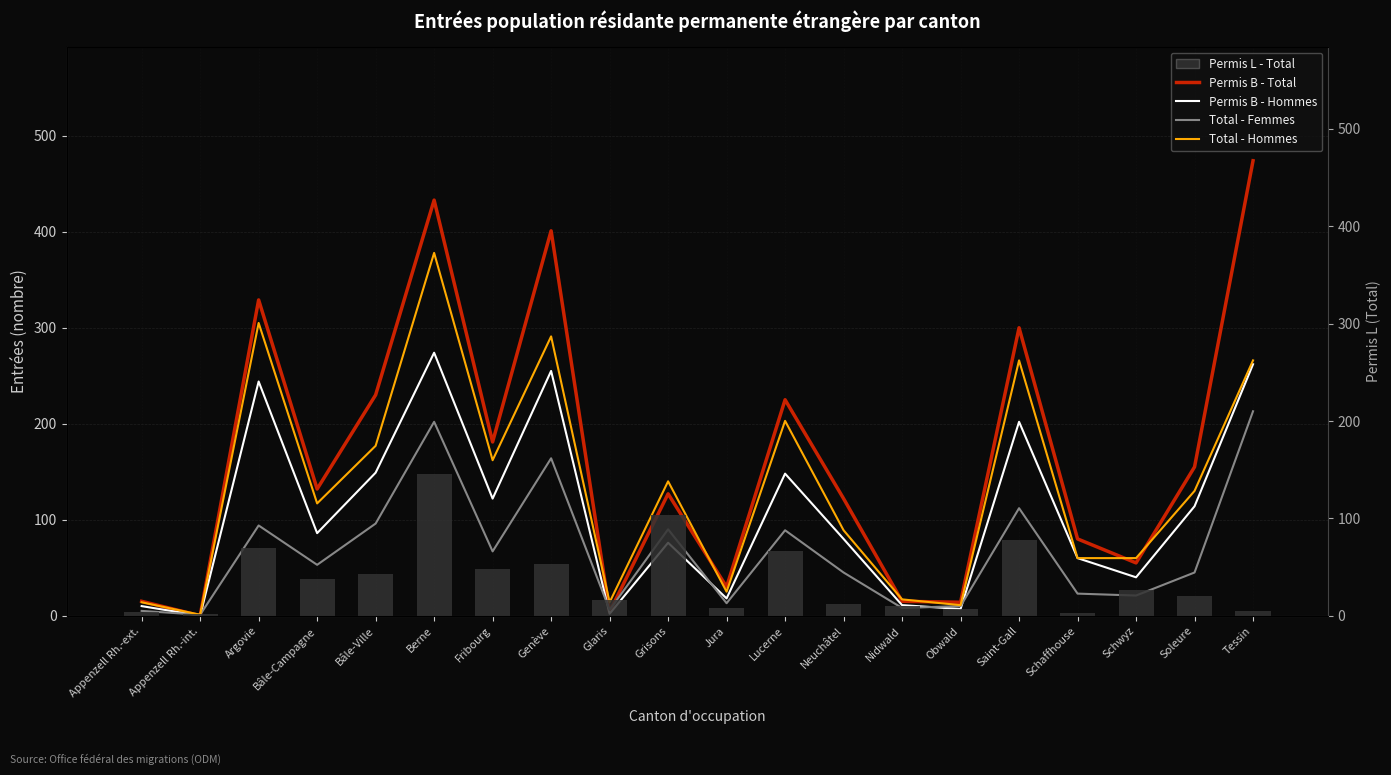

At which label does Permis B - Hommes first exceed 86?

Argovie